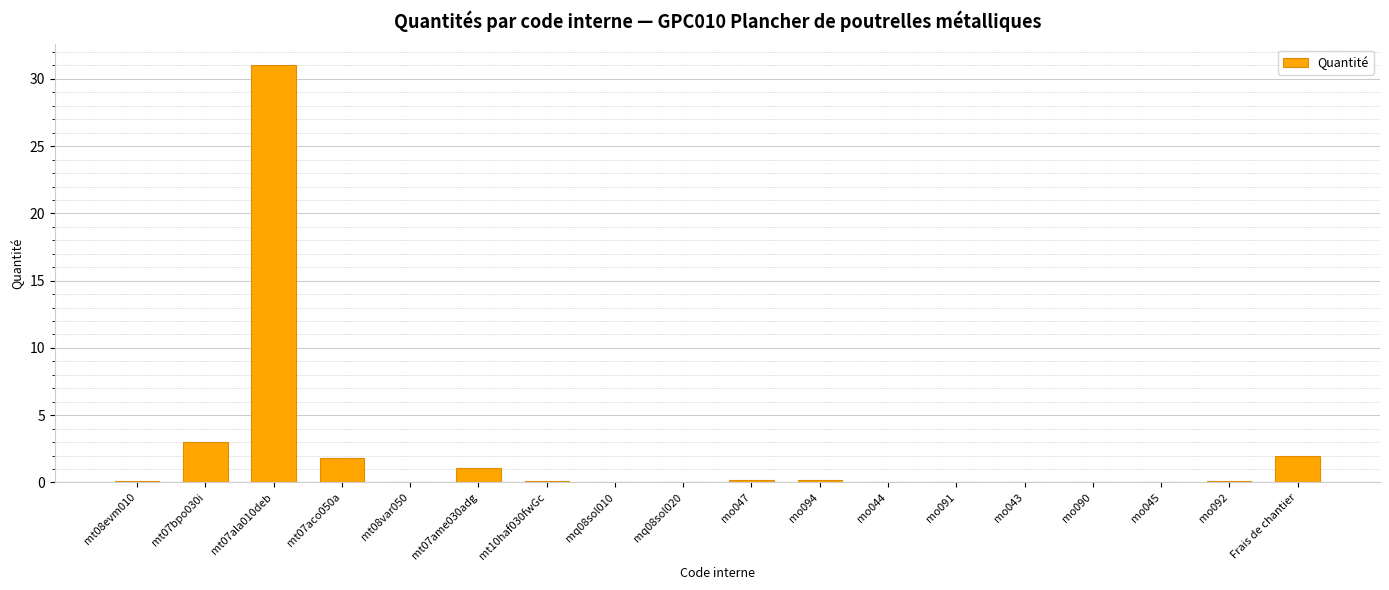

What is the sum of all values?

39.9